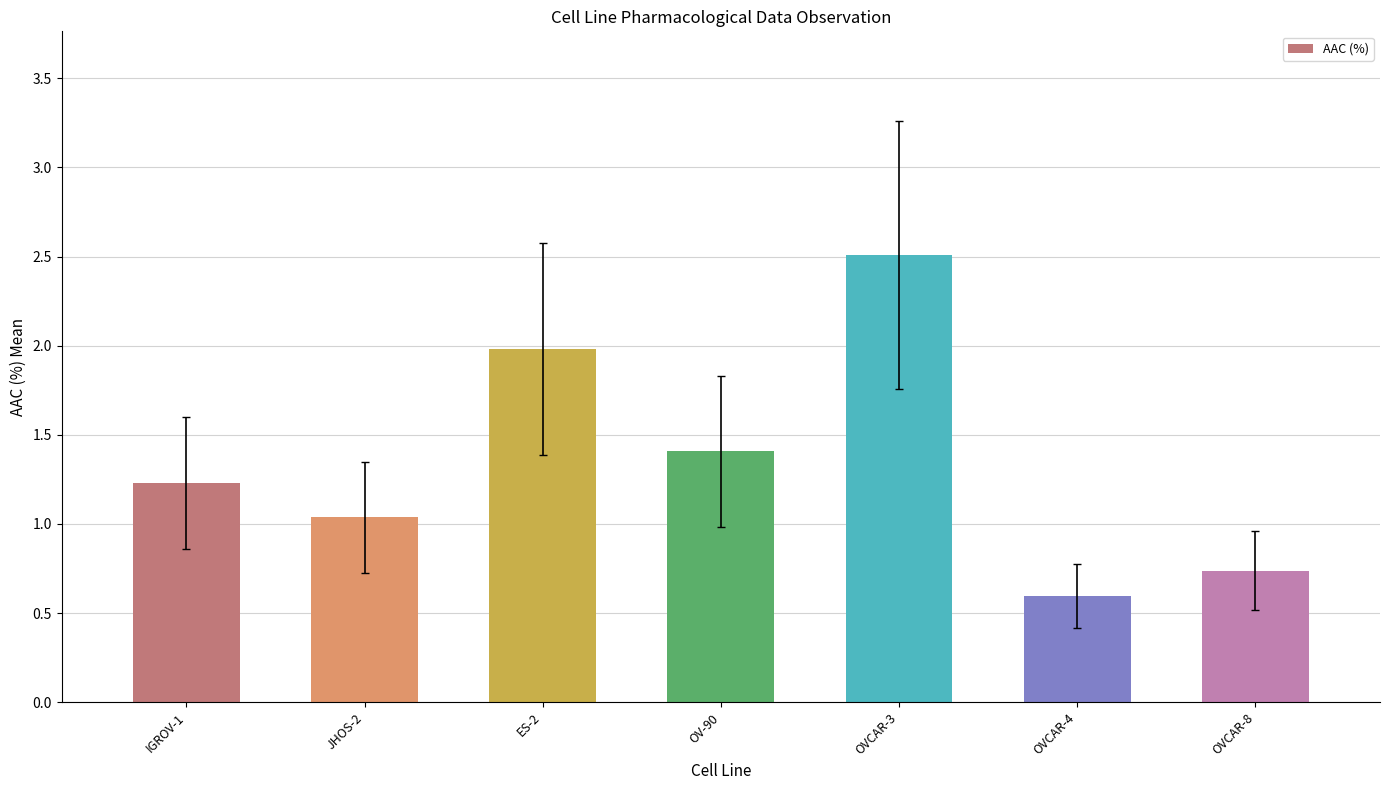

Read the value at IGROV-1.

1.2